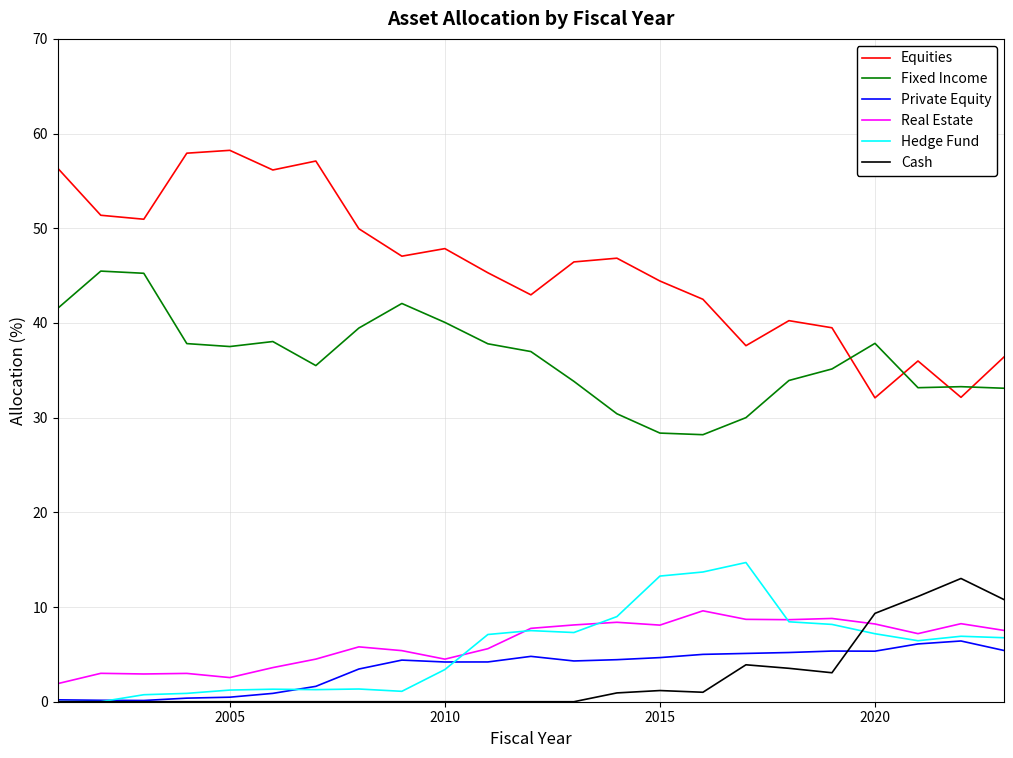

Rank the series by their maximum value, from highest to lowest.

Equities, Fixed Income, Hedge Fund, Cash, Real Estate, Private Equity